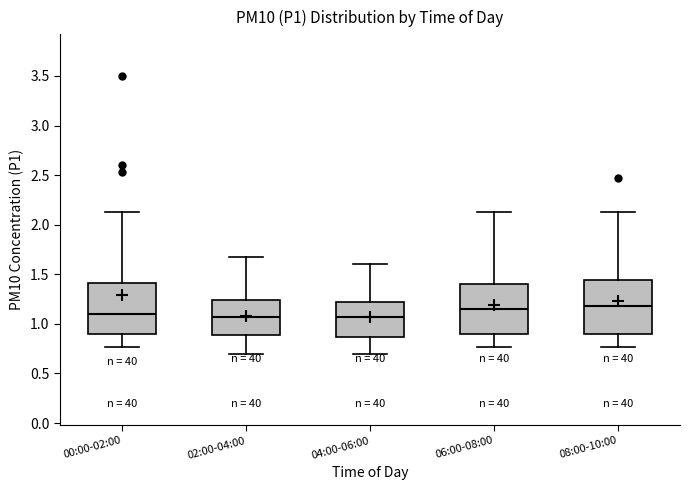

Reading left to right, transcribe this box plot: for each box, give where its median line is, the range the box spans, and where its two whiskers end, as read against the y-axis. The values are not printed on the chart, so give them approximately, as read against the axis.

00:00-02:00: median 1.10, box 0.90 to 1.40, whiskers 0.75 to 2.15
02:00-04:00: median 1.05, box 0.90 to 1.25, whiskers 0.70 to 1.65
04:00-06:00: median 1.05, box 0.85 to 1.20, whiskers 0.70 to 1.60
06:00-08:00: median 1.15, box 0.90 to 1.40, whiskers 0.75 to 2.15
08:00-10:00: median 1.20, box 0.90 to 1.45, whiskers 0.75 to 2.15